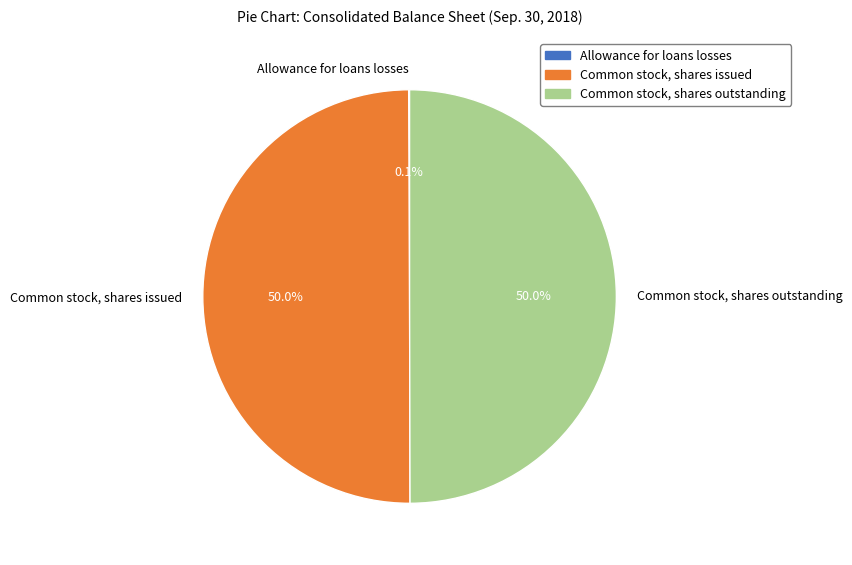

What is the ratio of the value at Common stock, shares issued to the value at Common stock, shares outstanding?

1.0